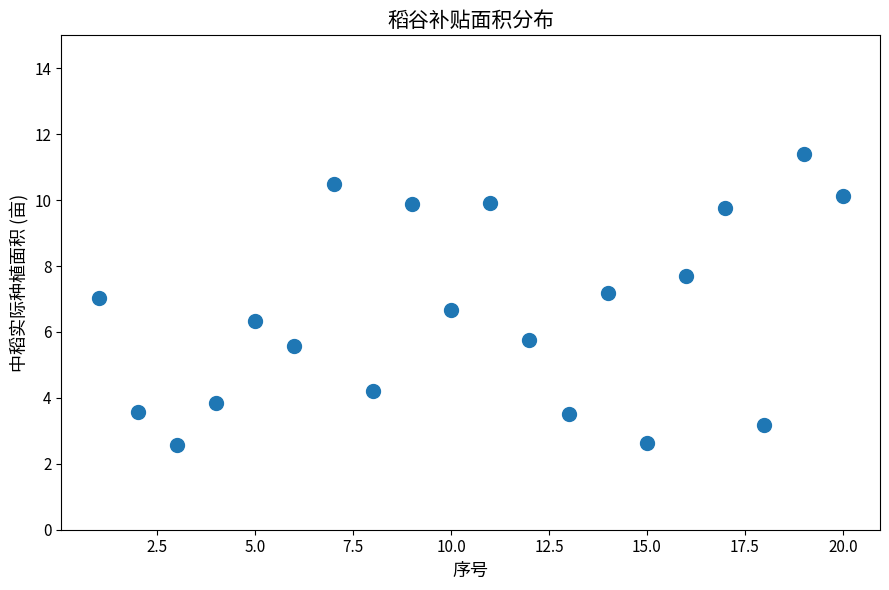

What is the range of X values (max minus min)?

19.0